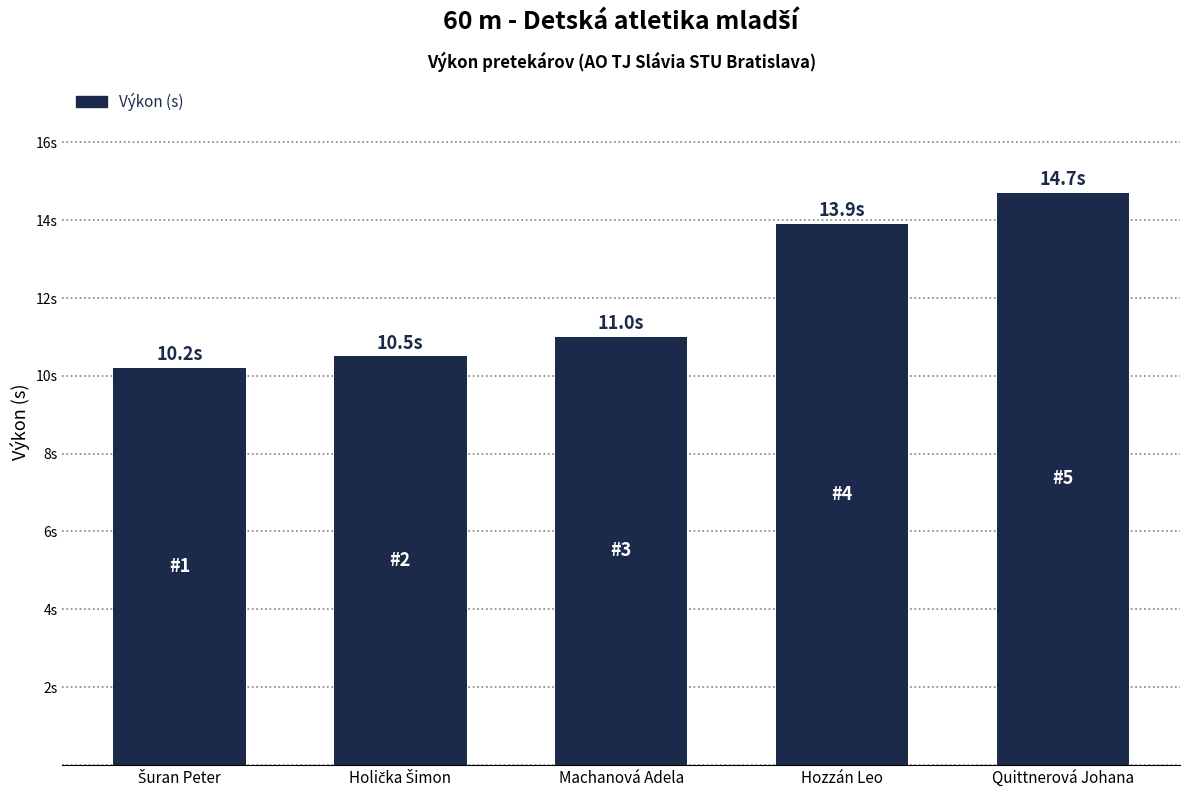

What is the smallest value displayed?

10.2